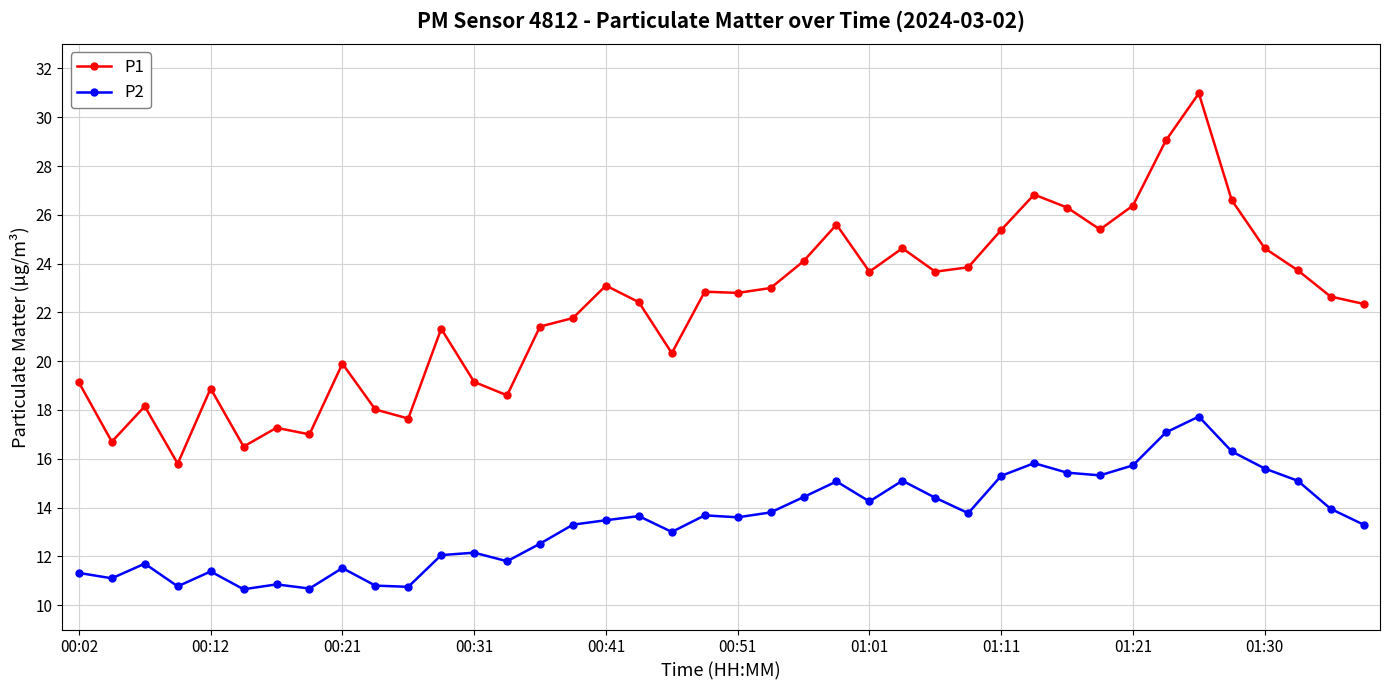

True or false: P1 has more than 2 points higher than both neighbors.

True